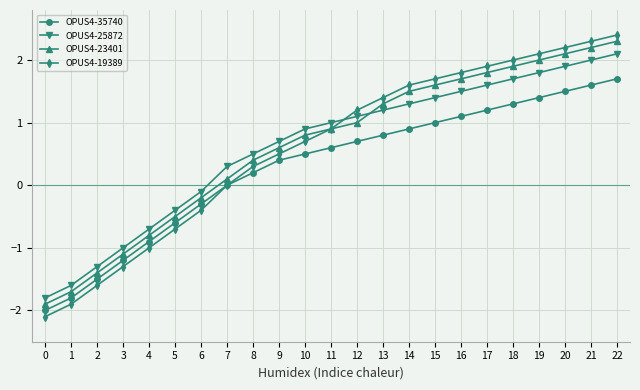

True or false: OPUS4-35740 and OPUS4-23401 cross at least once.

False